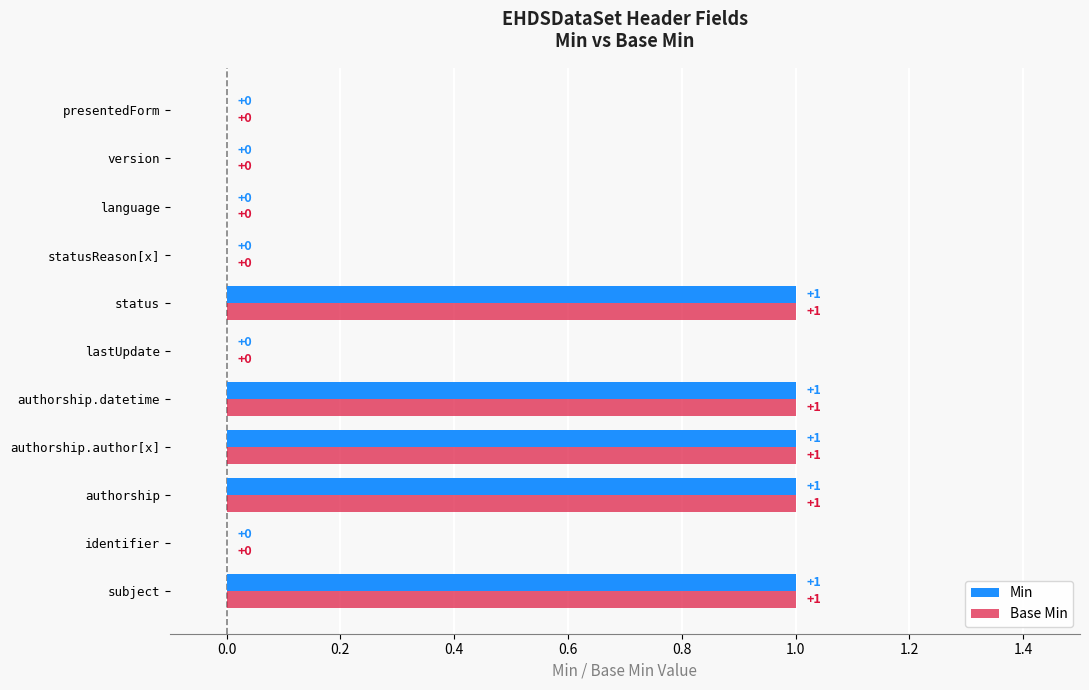

The Base Min series shows 2 at authorship.author[x]. True or false?

False